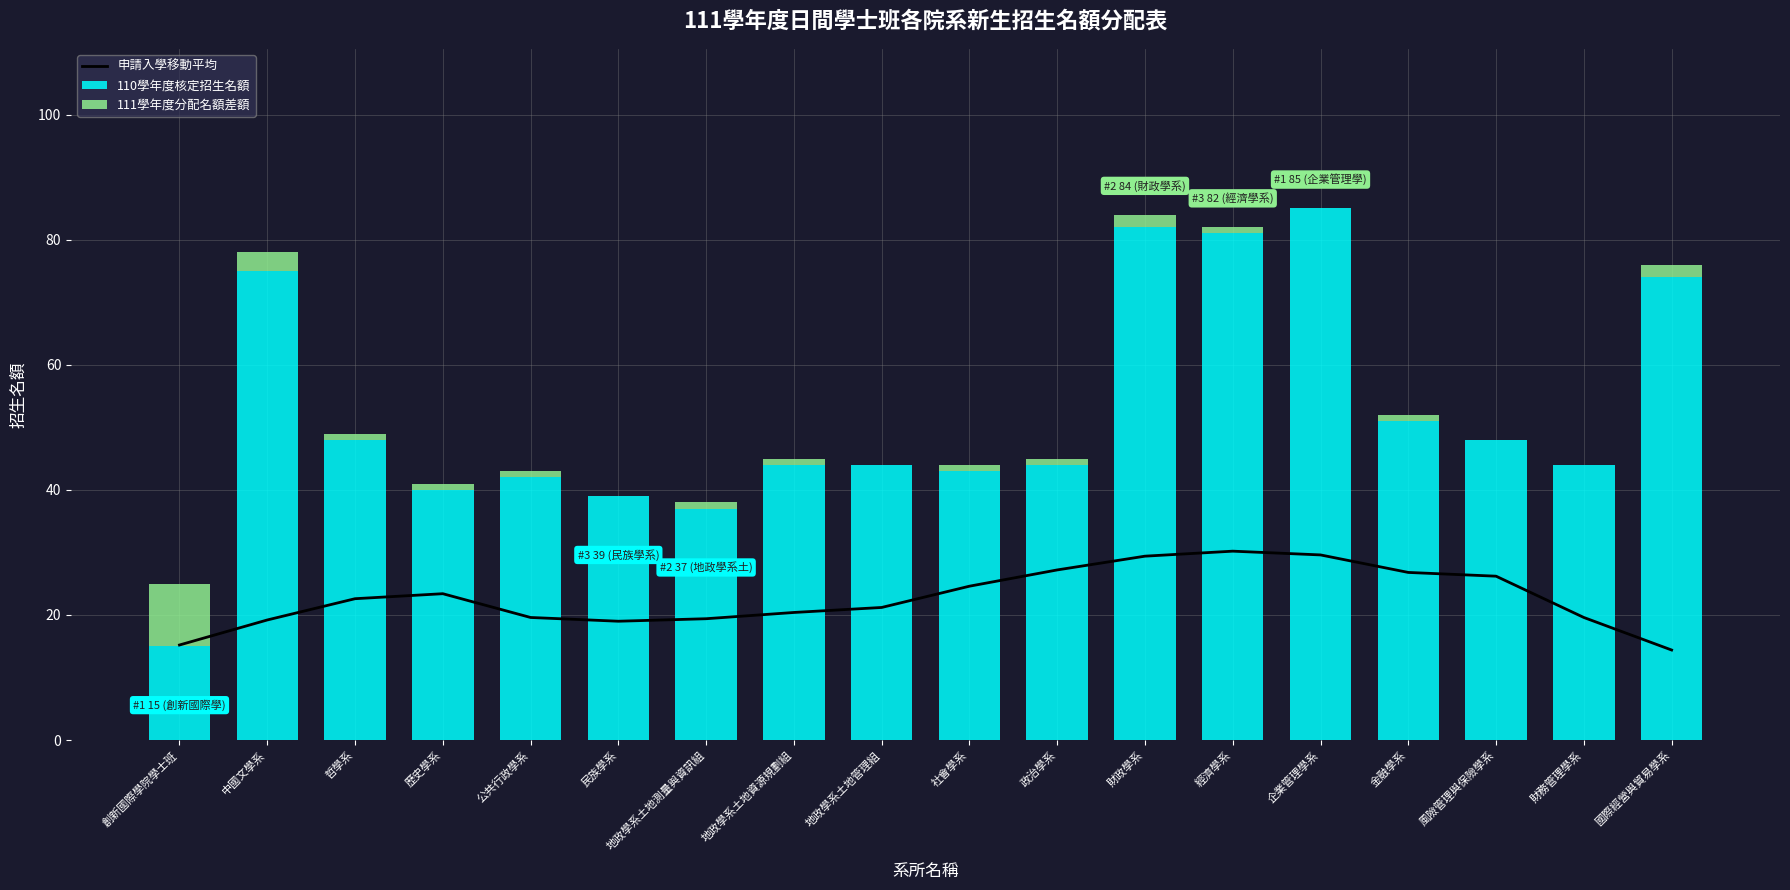

At which label does 110學年度核定招生名額 reach its minimum?

創新國際學院學士班